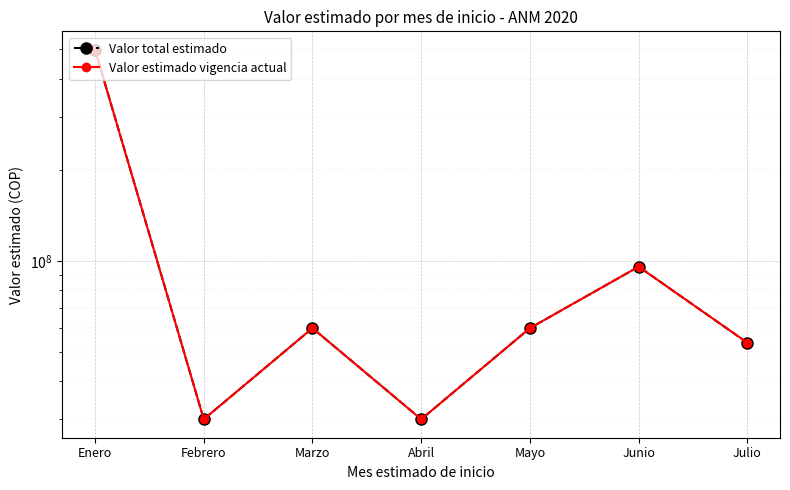

At which category does Valor total estimado reach its first local valley?

Febrero